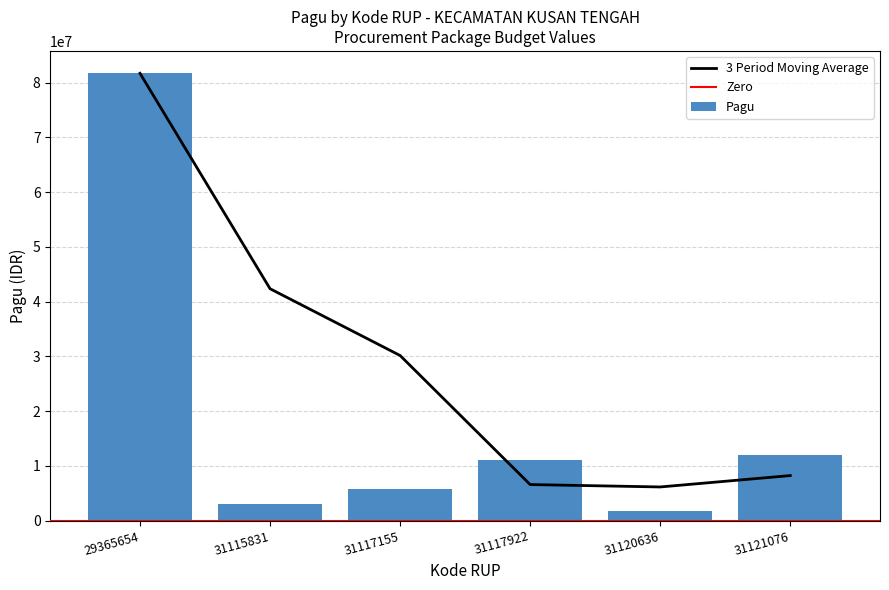

Which category has the lowest value across all series?

31120636